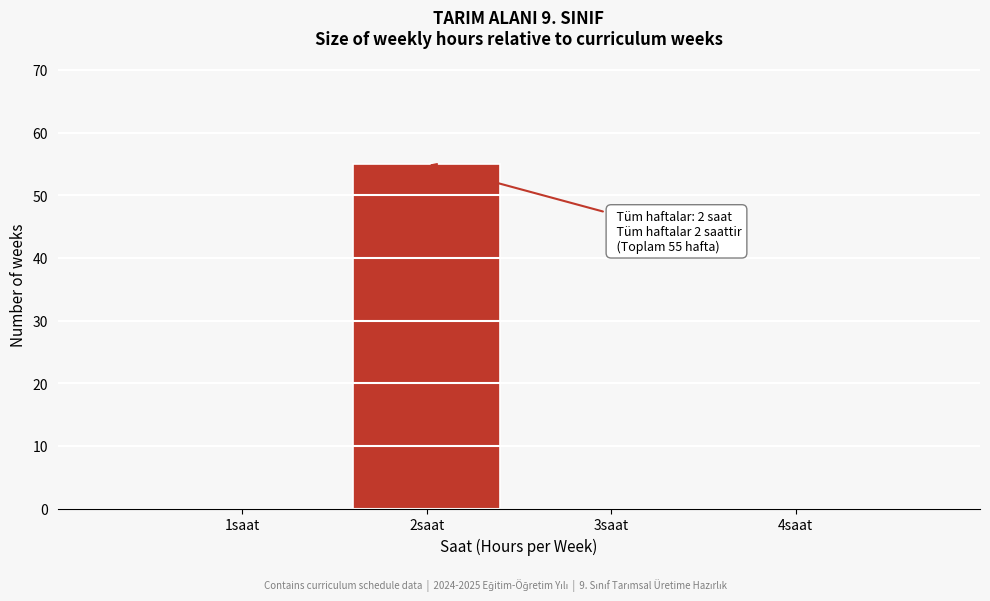

Which range on the x-axis has the tallest bar?

1.5 to 2.5